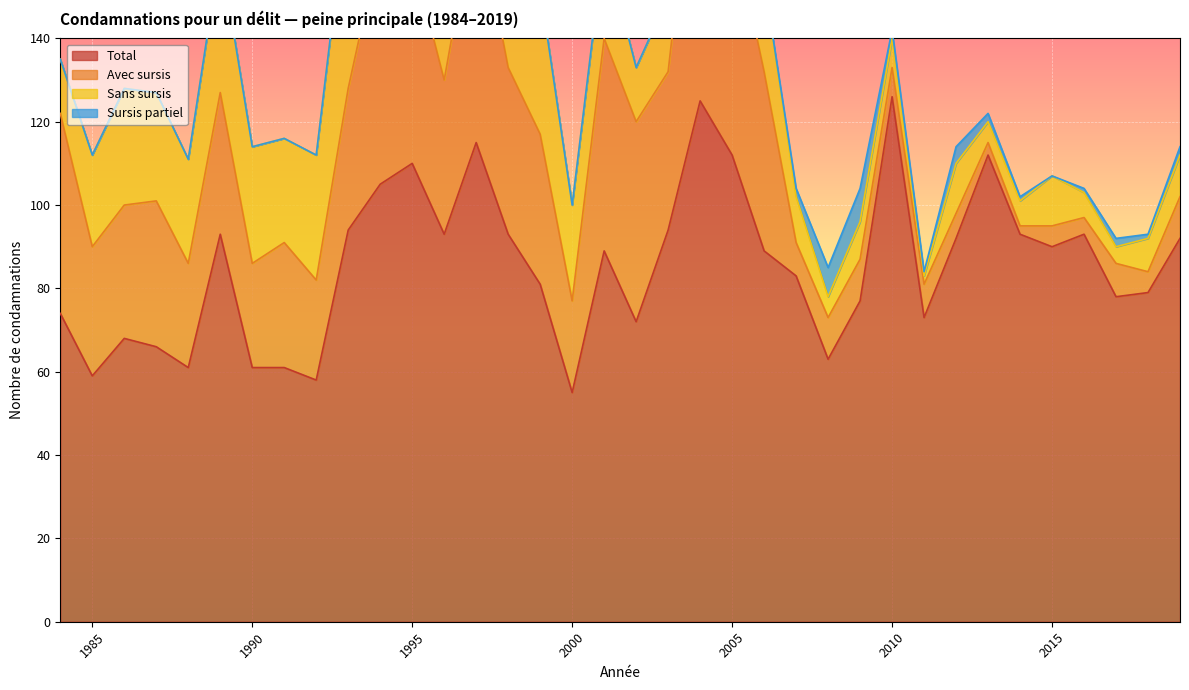

At how many categories does at least one series exceed 26?

36